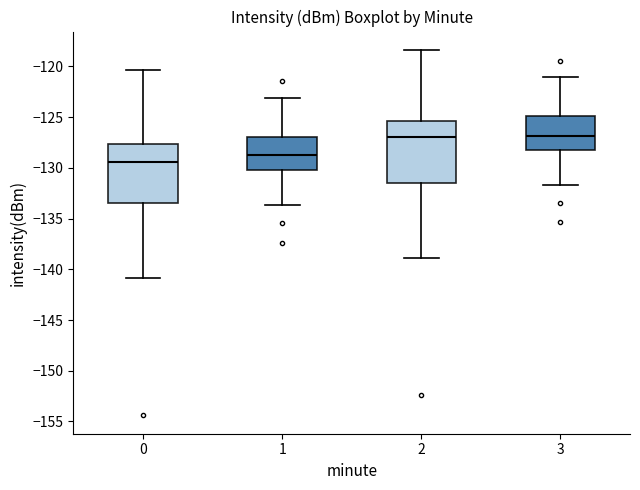

Reading left to right, read every box against the y-axis: the position of its median line, the range the box covers, and the ends of its whiskers. The values are not printed on the chart, so give them approximately, as read against the axis.

0: median -129.5, box -133.5 to -127.5, whiskers -141.0 to -120.5
1: median -128.5, box -130.0 to -127.0, whiskers -133.5 to -123.0
2: median -127.0, box -131.5 to -125.5, whiskers -139.0 to -118.5
3: median -127.0, box -128.0 to -125.0, whiskers -131.5 to -121.0